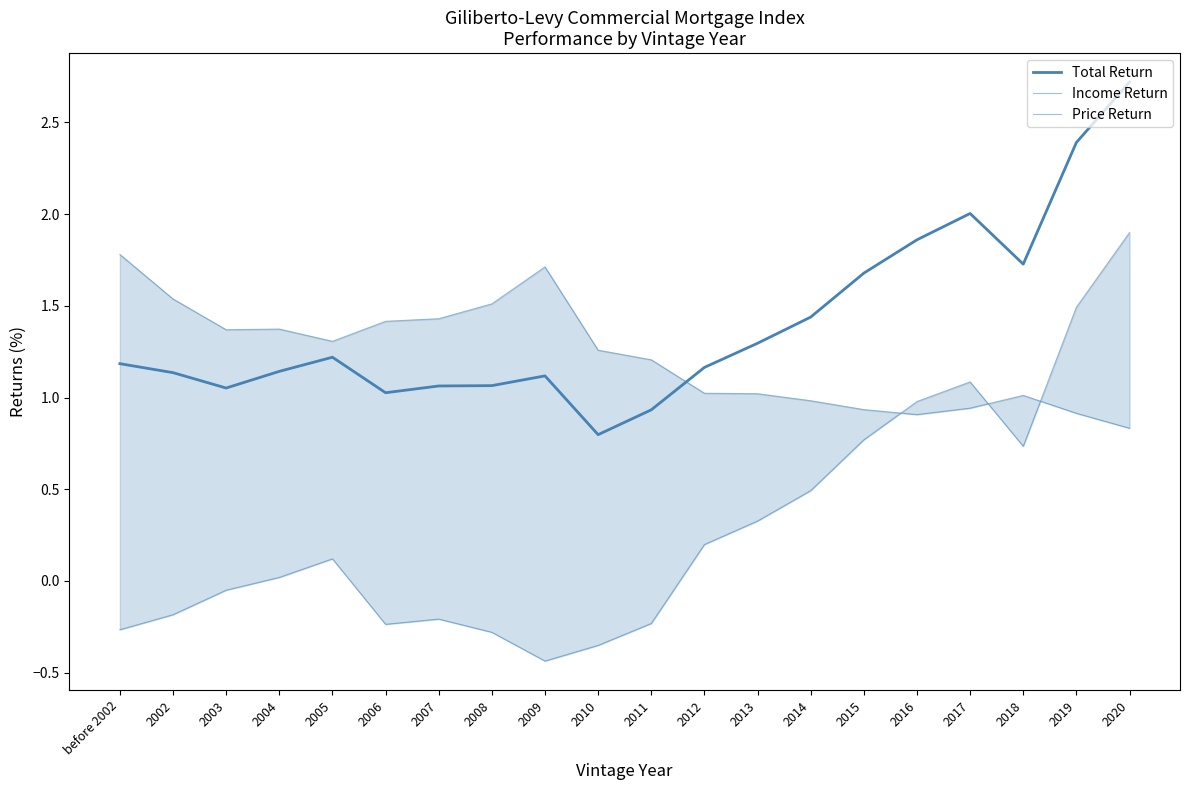

Is it true that Price Return equals 1.9 at 2020?

True